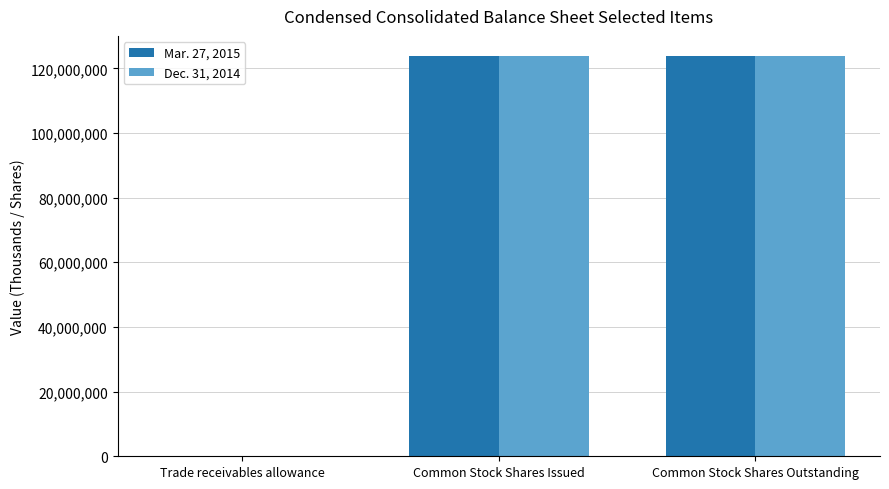

What is the greatest value displayed?

123832610